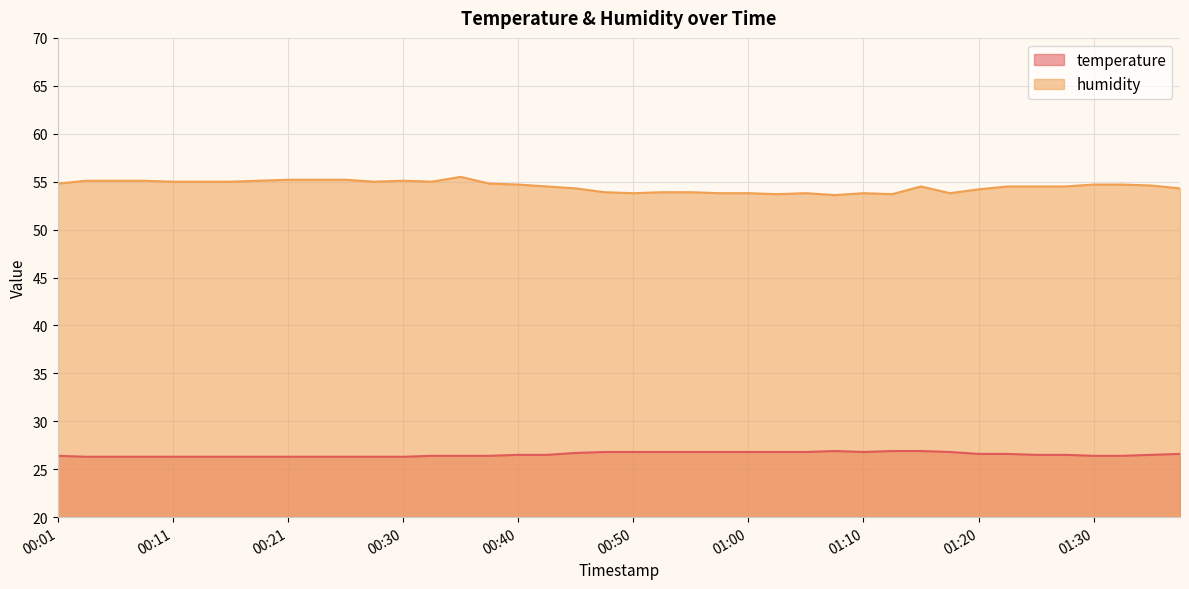

What is the label of the 21st point from the left?

00:50